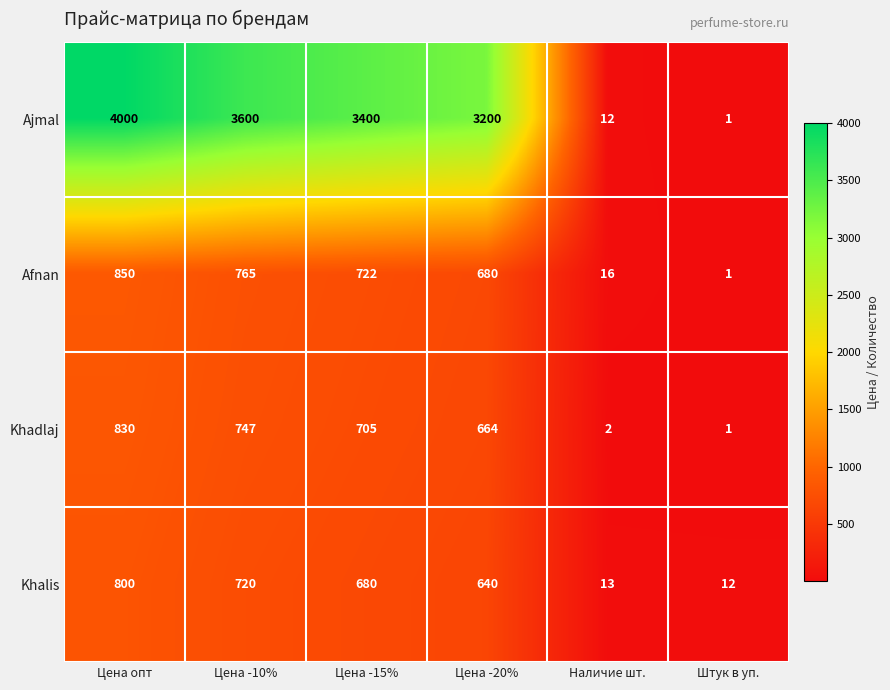

Which series has the largest range (max minus min)?

Ajmal